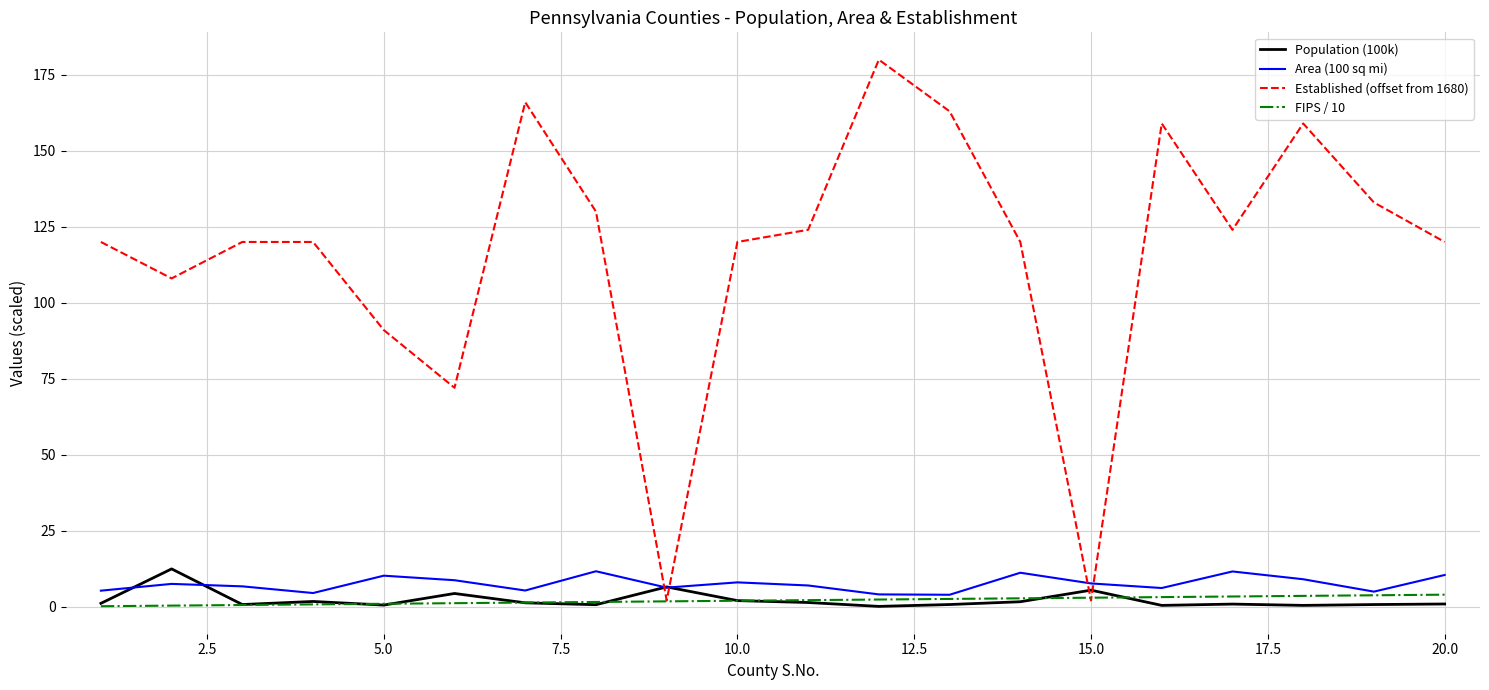

How many interior local peaks does the Area (100 sq mi) series have?

6